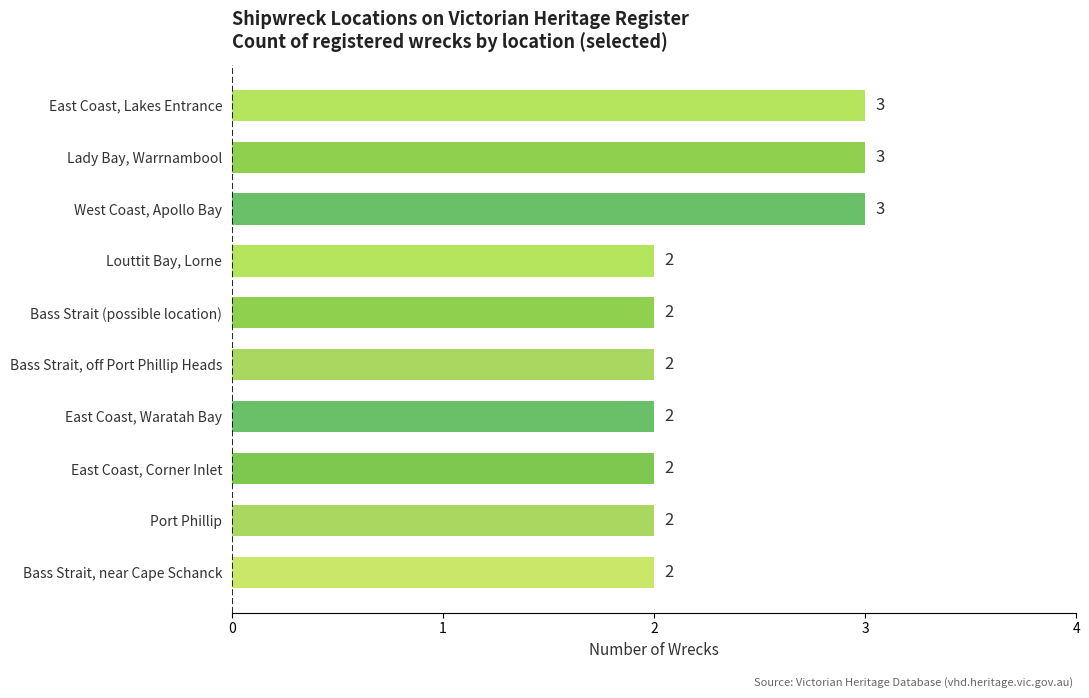

What is the average value?

2